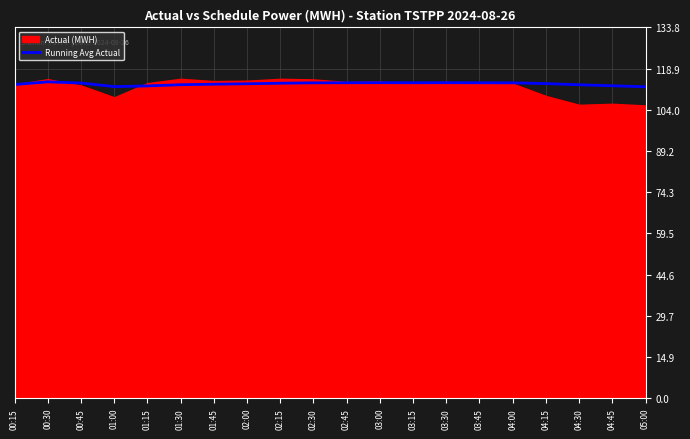

What is the change in value from 02:45 to 04:30?

-0.7